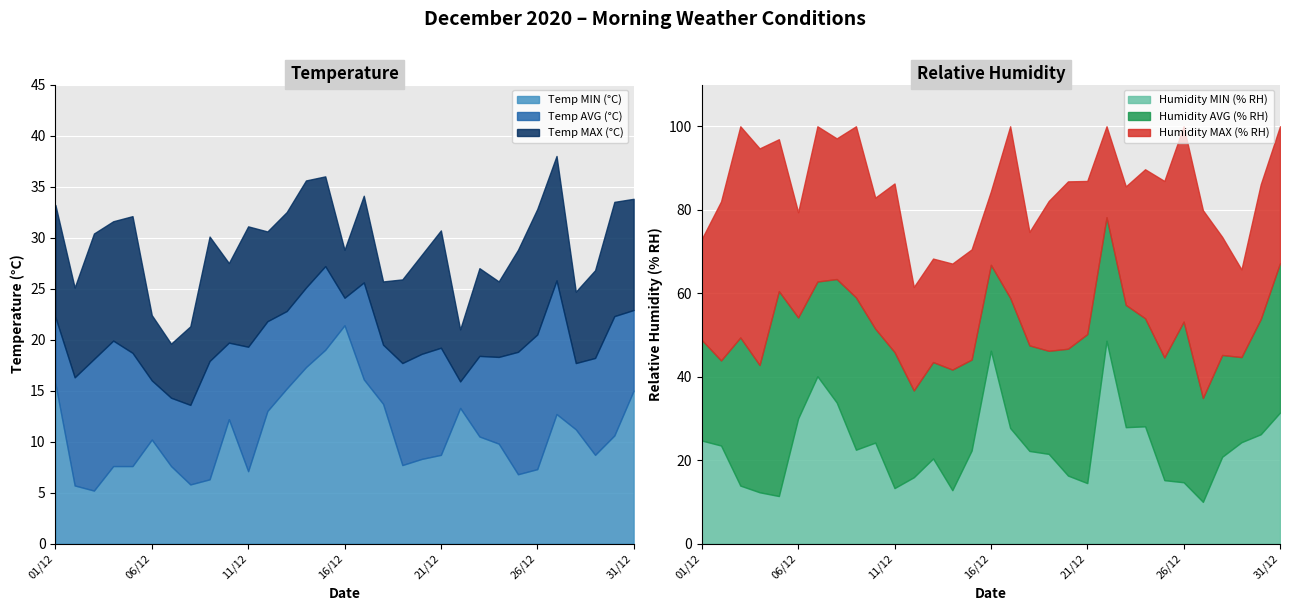

What are all the series names shown in the legend?

Temp MIN (°C), Temp AVG (°C), Temp MAX (°C), Humidity MIN (% RH), Humidity AVG (% RH), Humidity MAX (% RH)